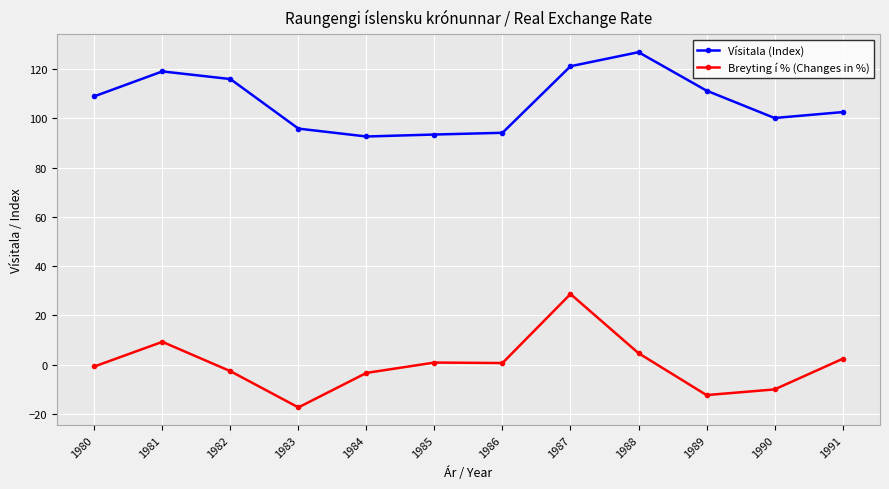

Which series has the largest total across all categories?

Vísitala (Index)